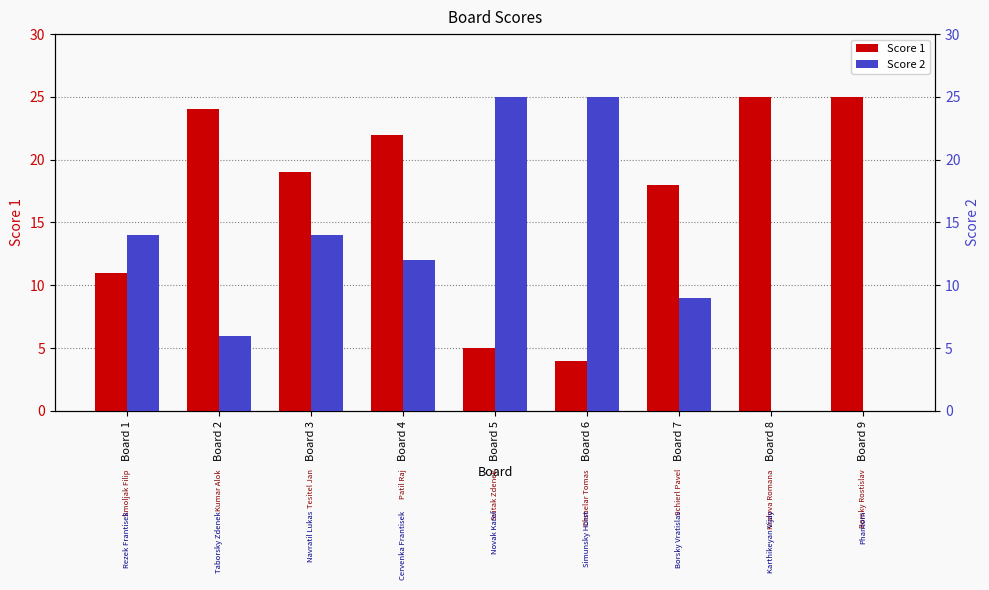

Are the bars horizontal?

No